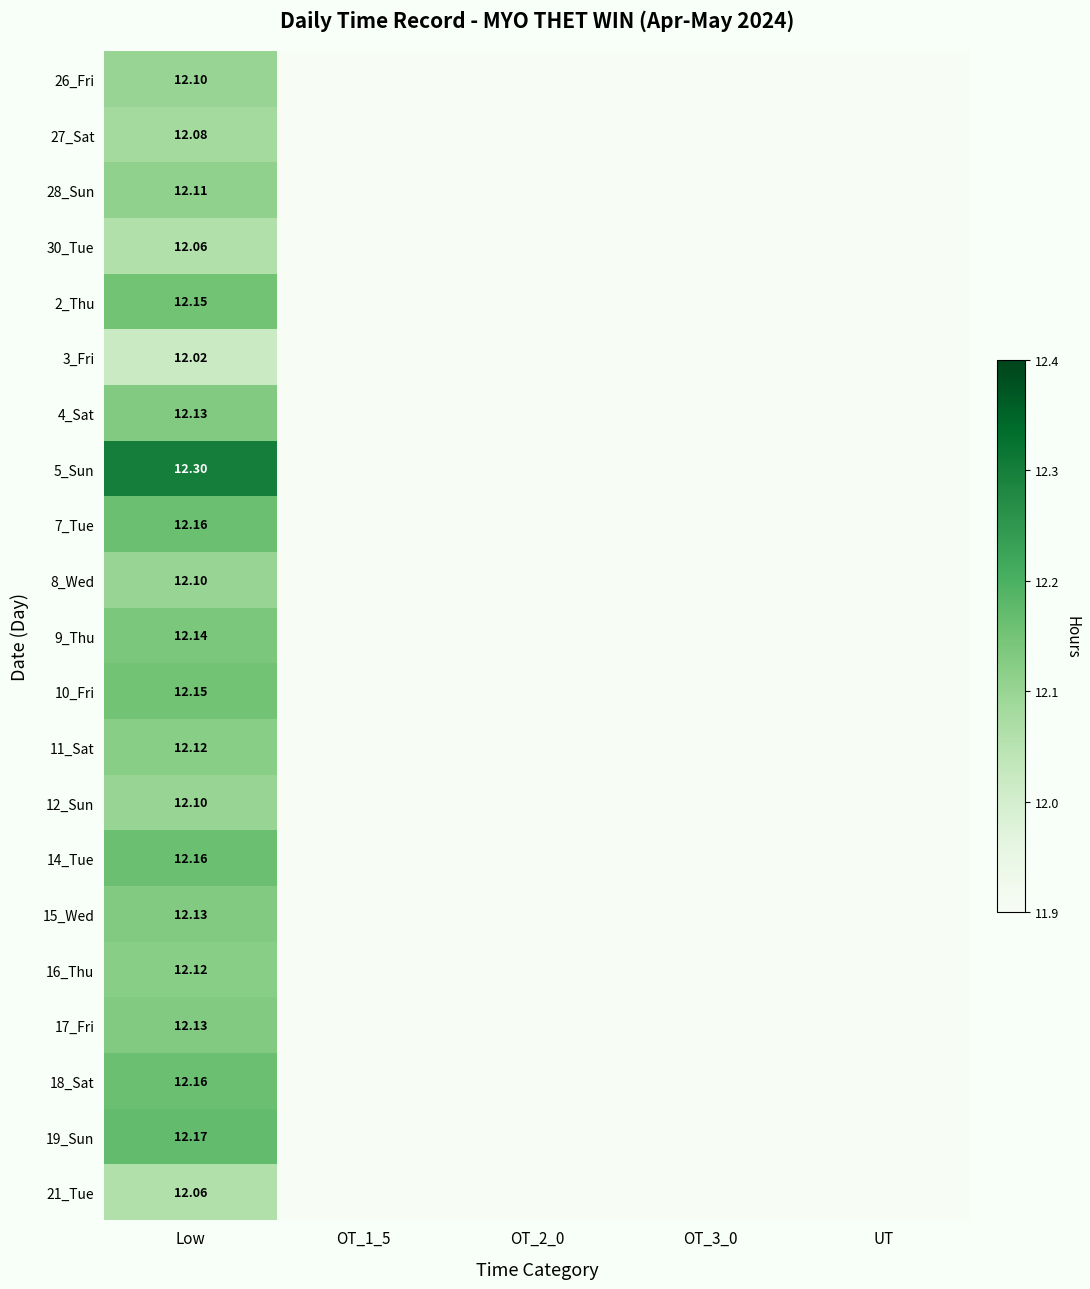

What is the sum of all 11_Sat values?

12.1